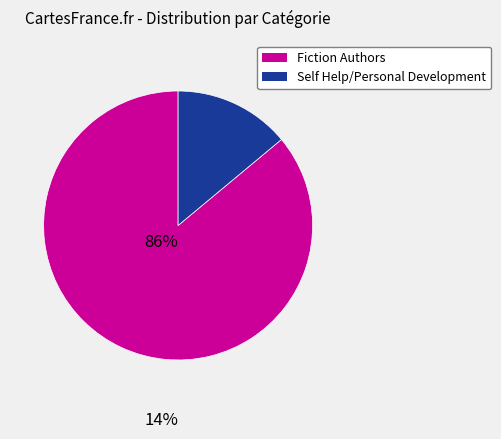

Is there any slice that represents more than half of the pie?

Yes